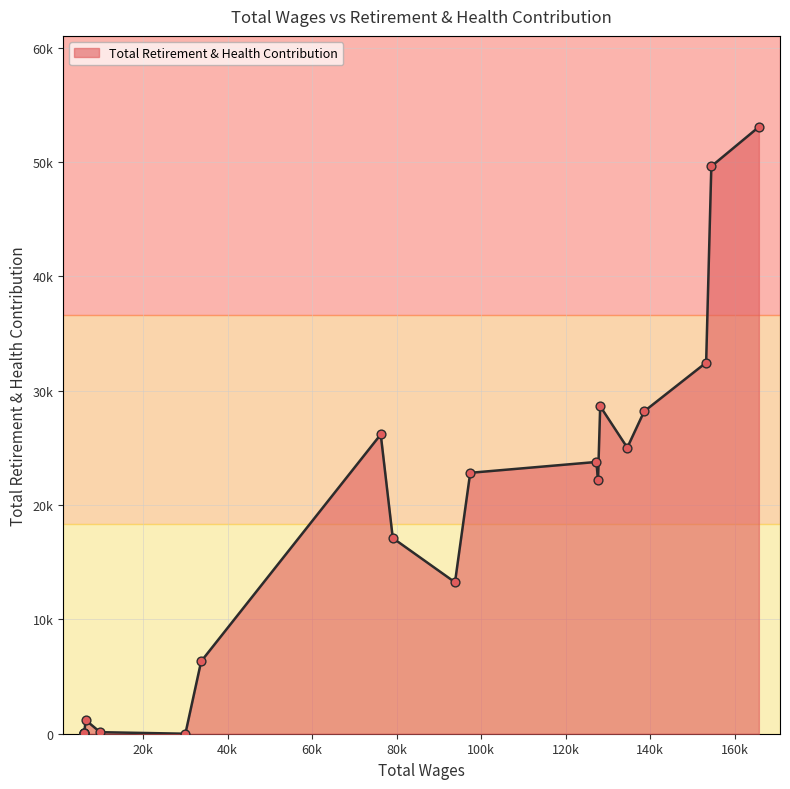

What is the ratio of the value at 128179.0 to the value at 76250.0?

1.1